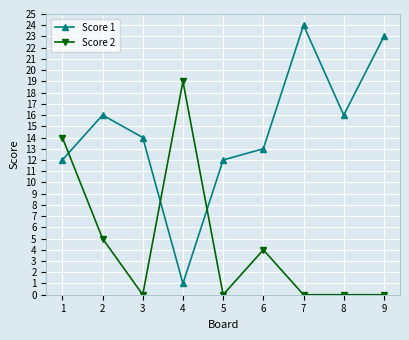

Which series ends up on top after the final intersection of Score 1 and Score 2?

Score 1